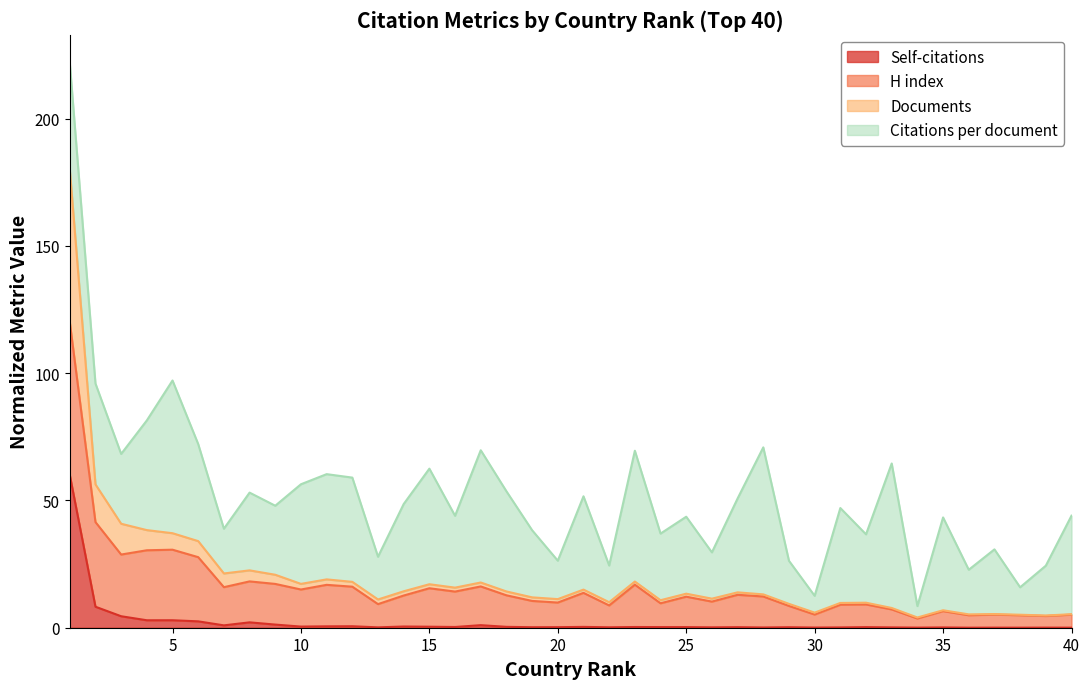

Does the chart display data point markers on the line(s)?

No